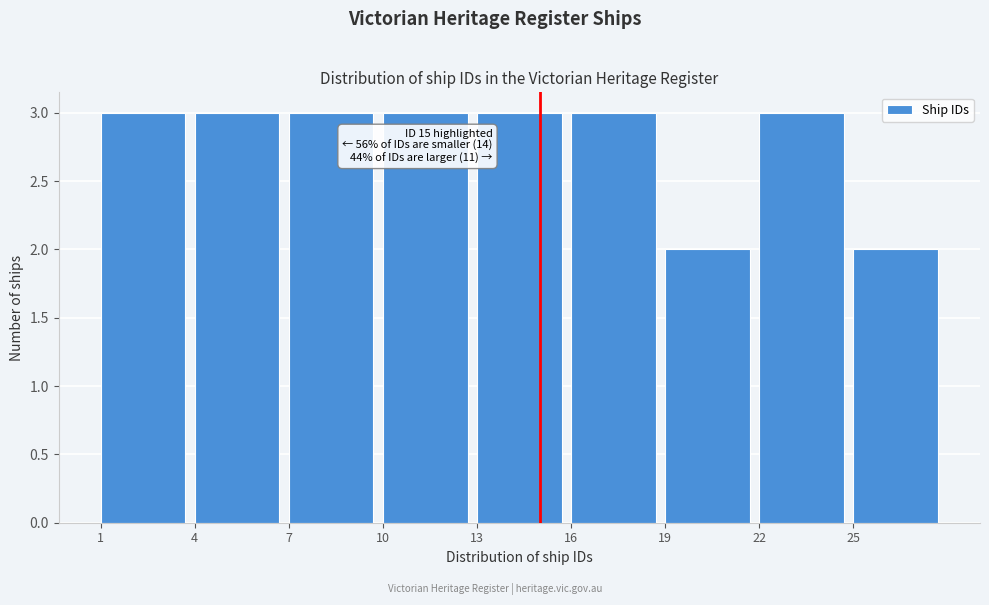

Reading left to right, list all the values displayed in this chart.

3	3	3	3	3	3	2	3	2